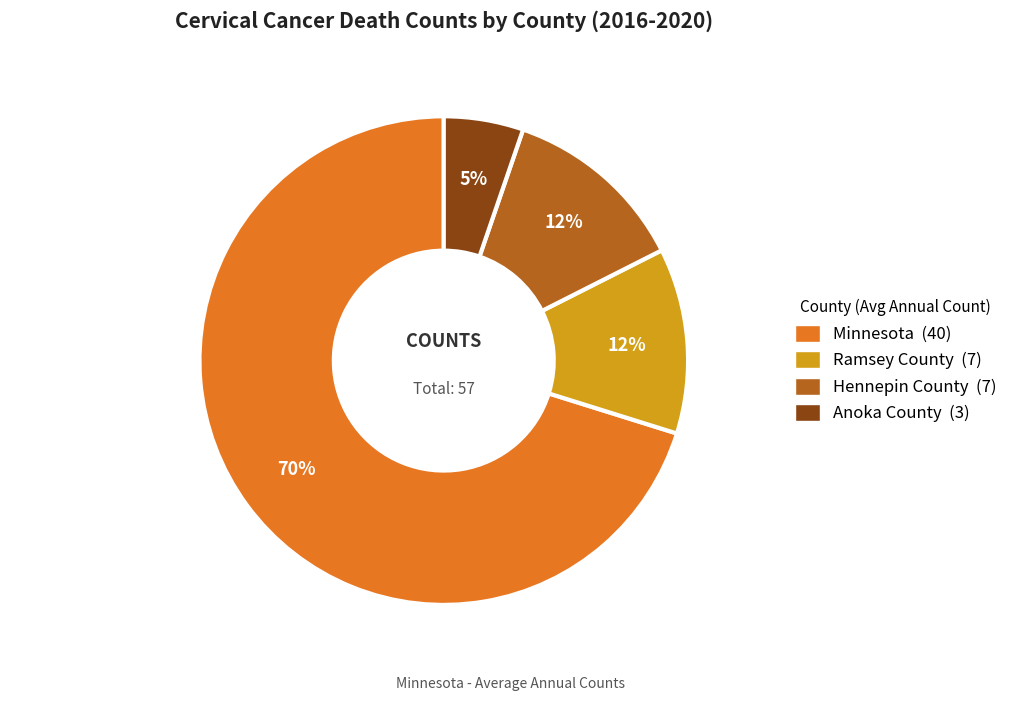

Do Hennepin County and Anoka County together represent more than half of the pie?

No